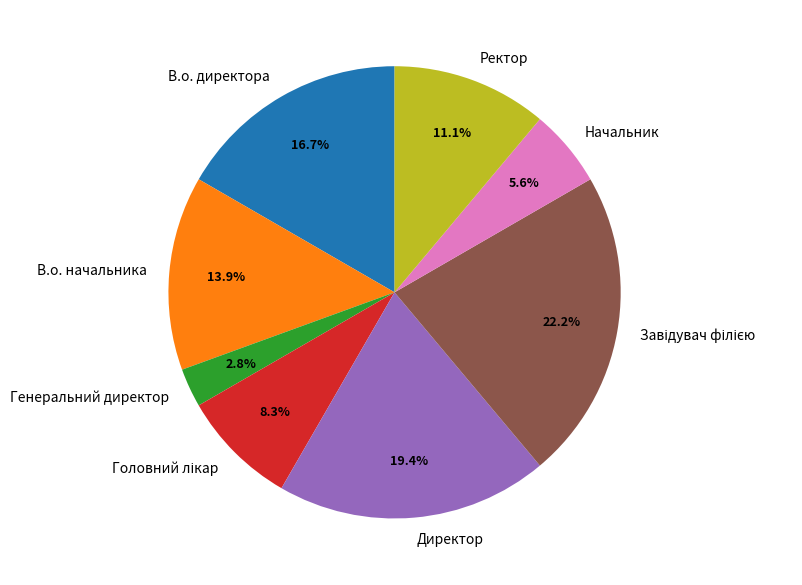

To the nearest percent, what portion does В.о. директора represent?

17%